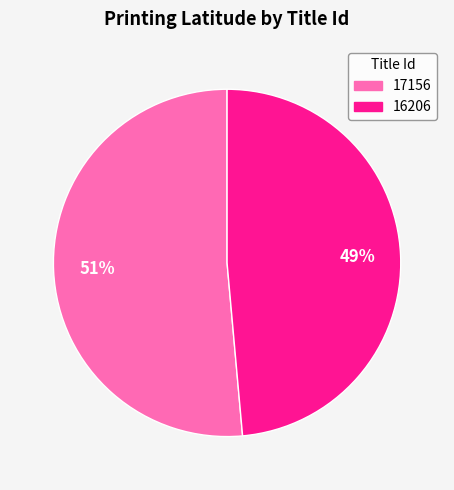

Is the sum of 17156 and 16206 greater than half?

Yes